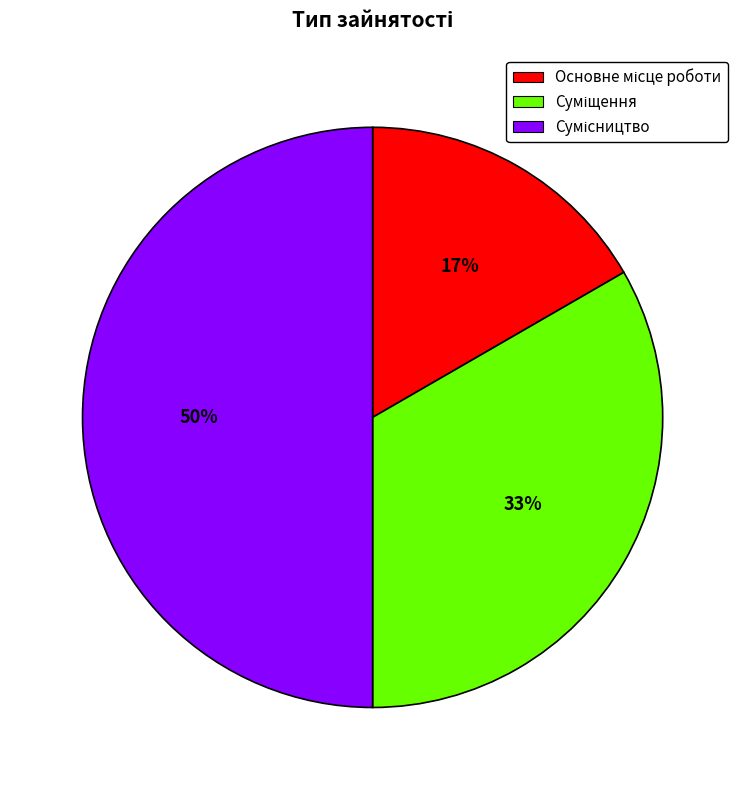

To the nearest percent, what is the difference between the largest and smallest slice percentages?

33%